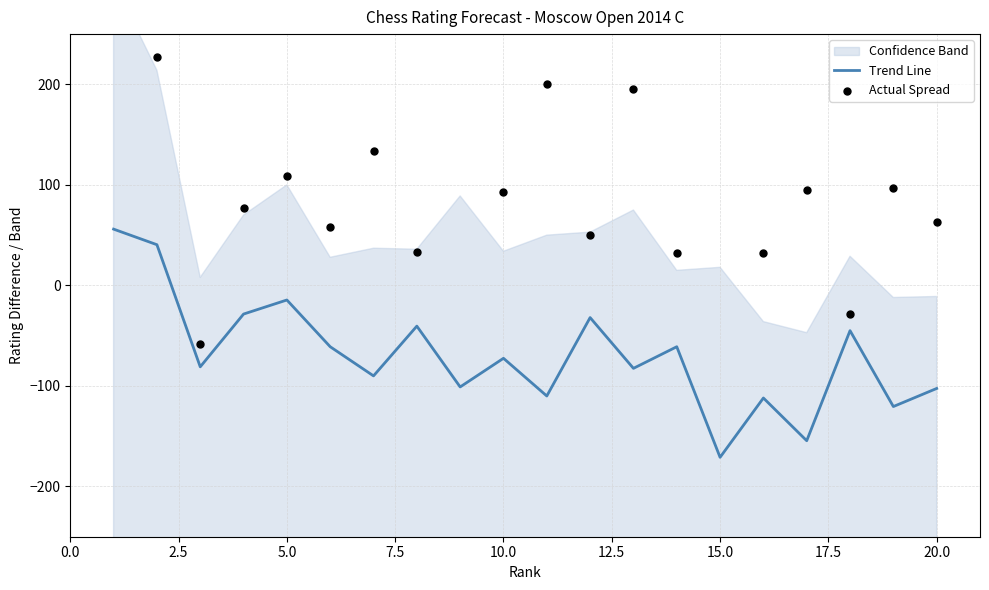

What is the maximum value for Trend Line?

56.0